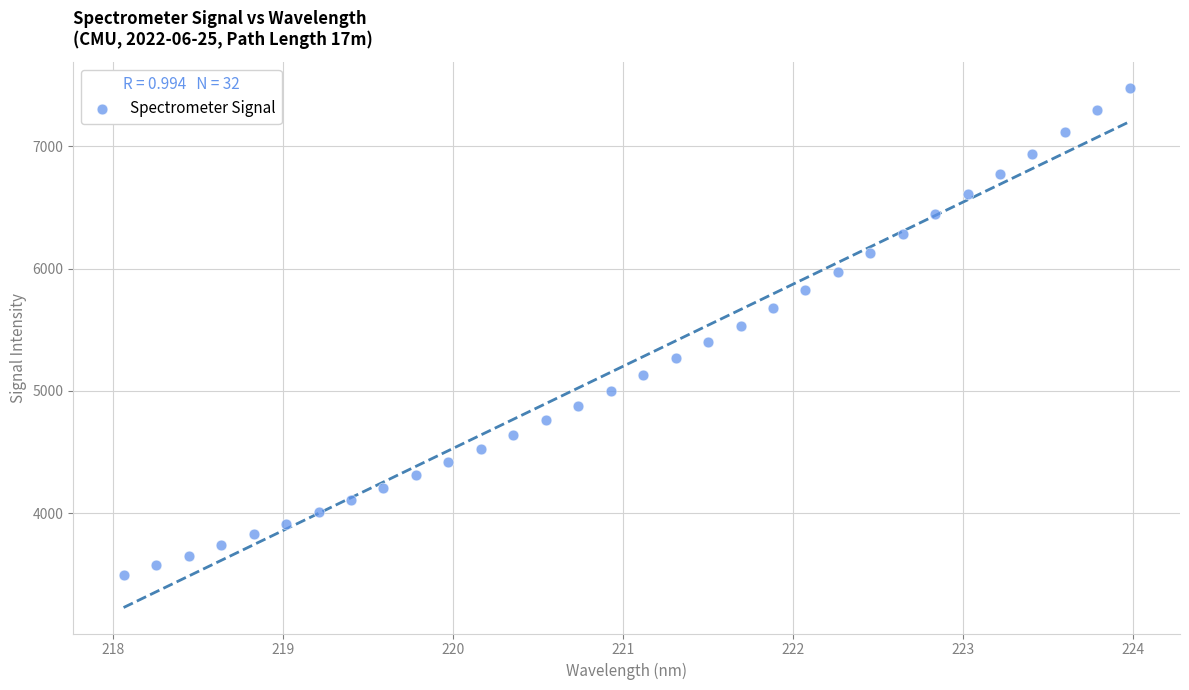

What is the range of X values (max minus min)?

5.9